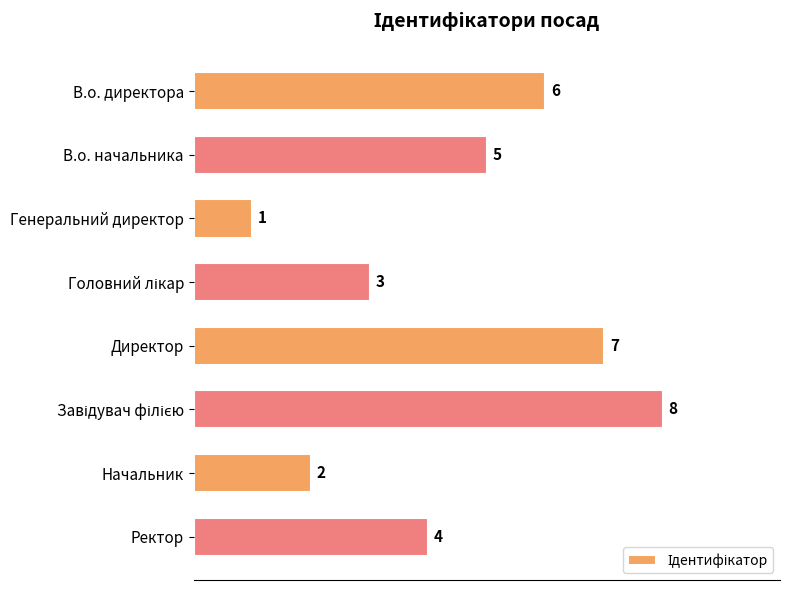

What position from the top is Директор?

5